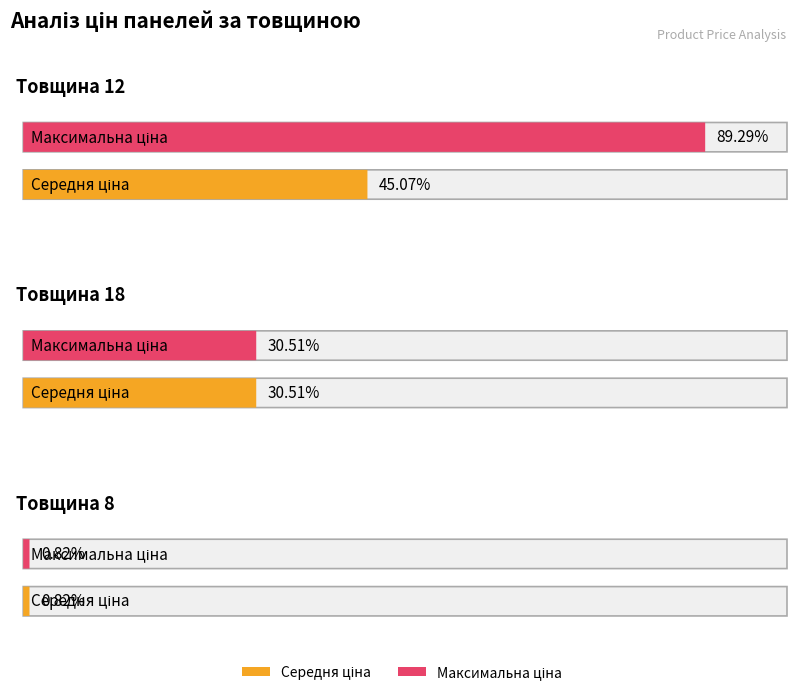

List the labels in order of Максимальна ціна value, smallest first.

2, 1, 0